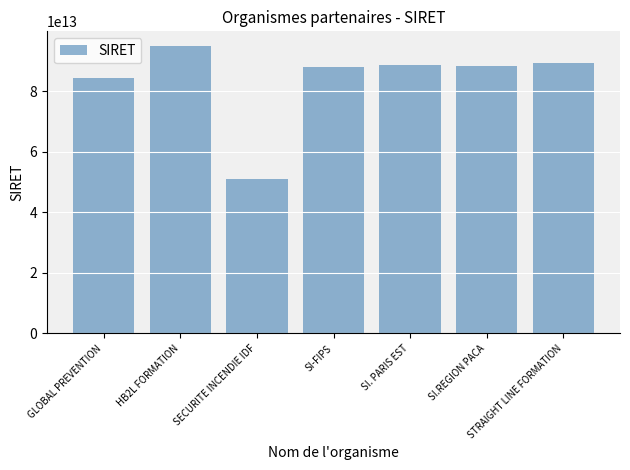

The value at SI. PARIS EST is 88785851200023. True or false?

True